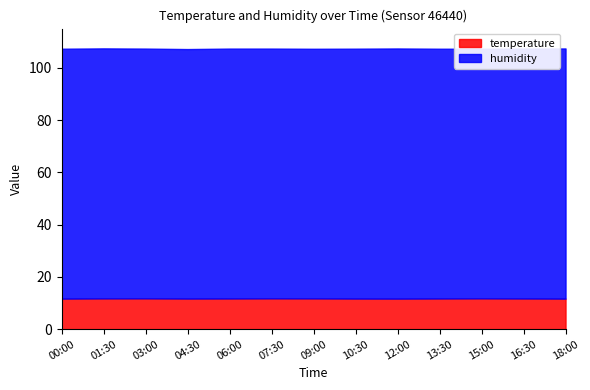

What is the difference between the humidity values at 01:30 and 03:00?

0.1